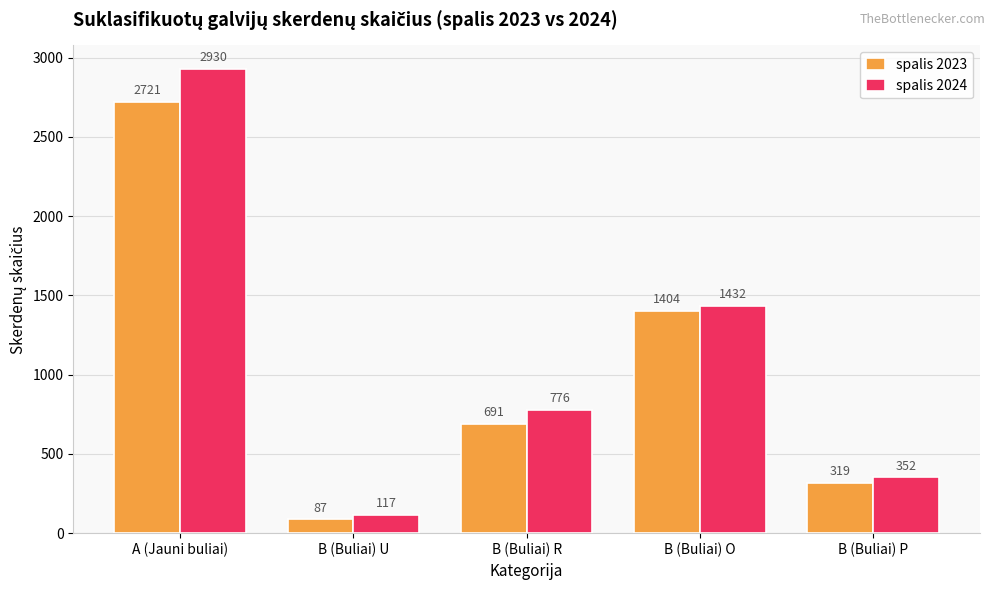

What is the label of the 2nd bar from the right?

B (Buliai) O